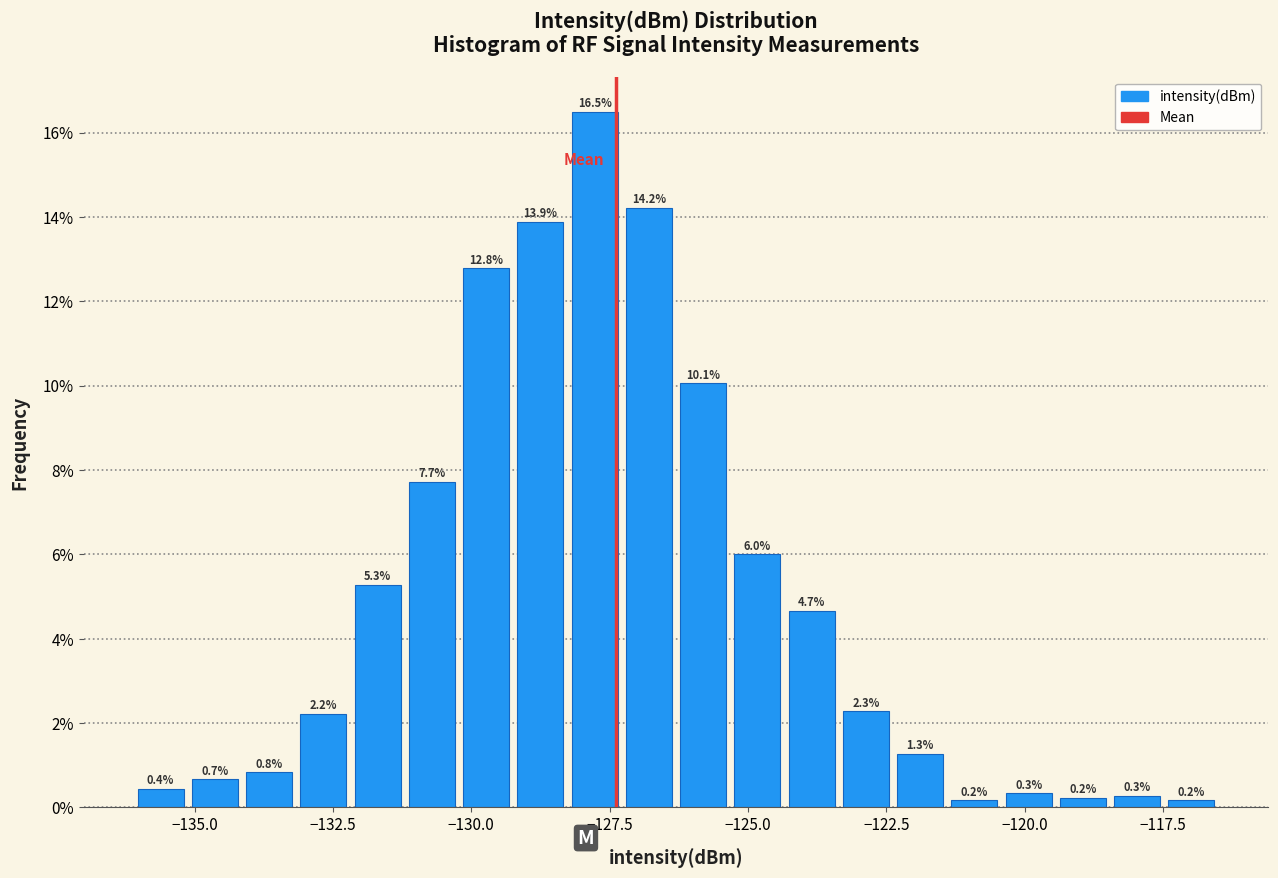

Read against the x-axis, roughly where is the centre of the tallest bar?

-128.0